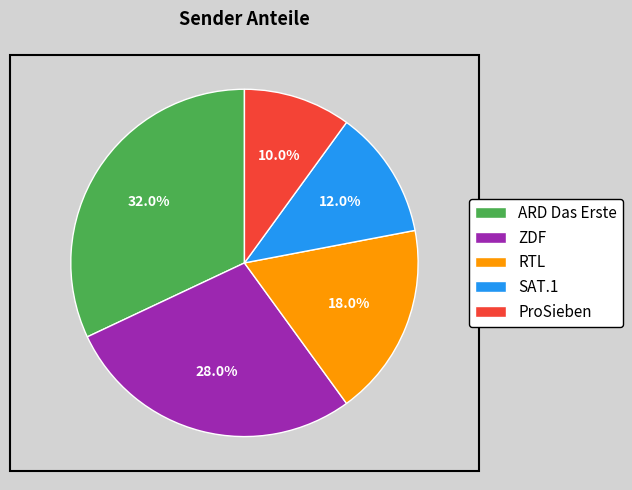

How much of the chart is everything except ARD Das Erste?

68.0%